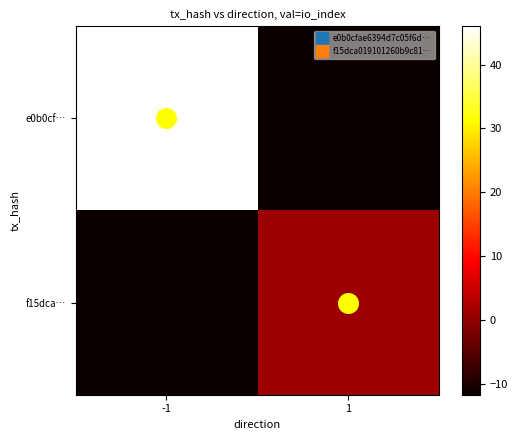

Rank the series at -1 from lowest to highest value.

f15dca…, e0b0cf…